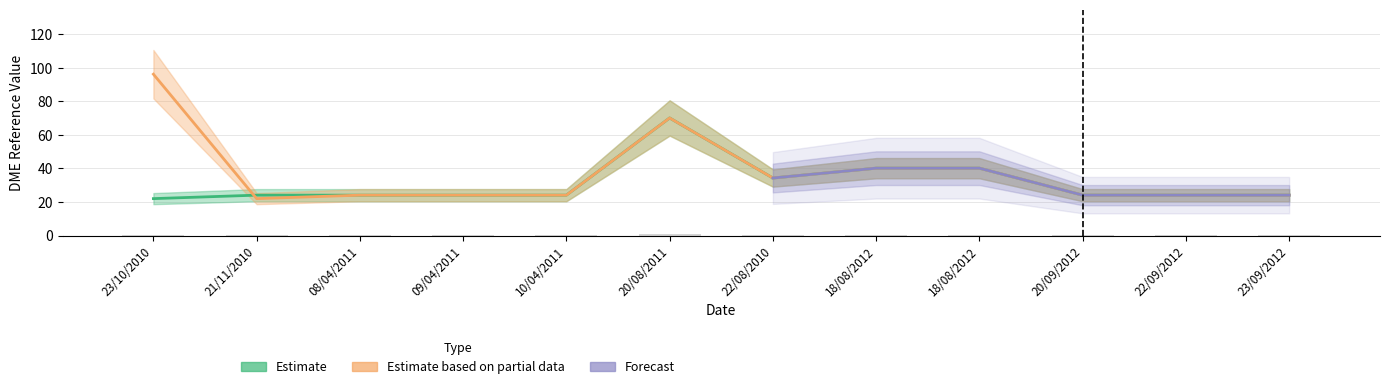

The Estimate series shows 24.1 at 23/09/2012. True or false?

True